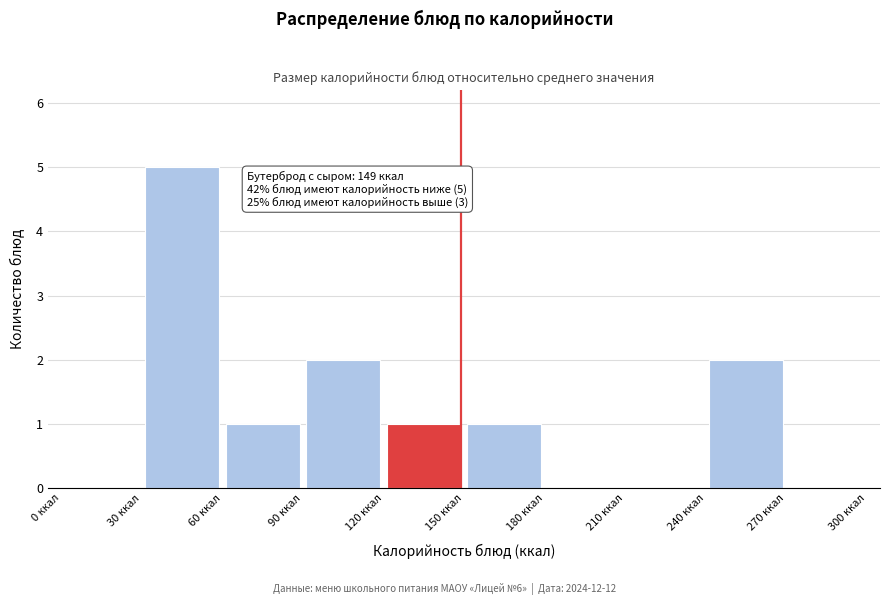

Which range on the x-axis has the tallest bar?

30 to 60